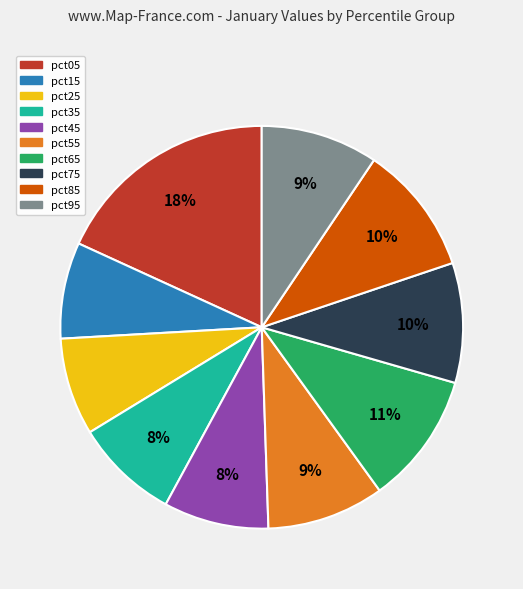

To the nearest percent, what is the difference between the pct55 and pct45 slice percentages?

1%